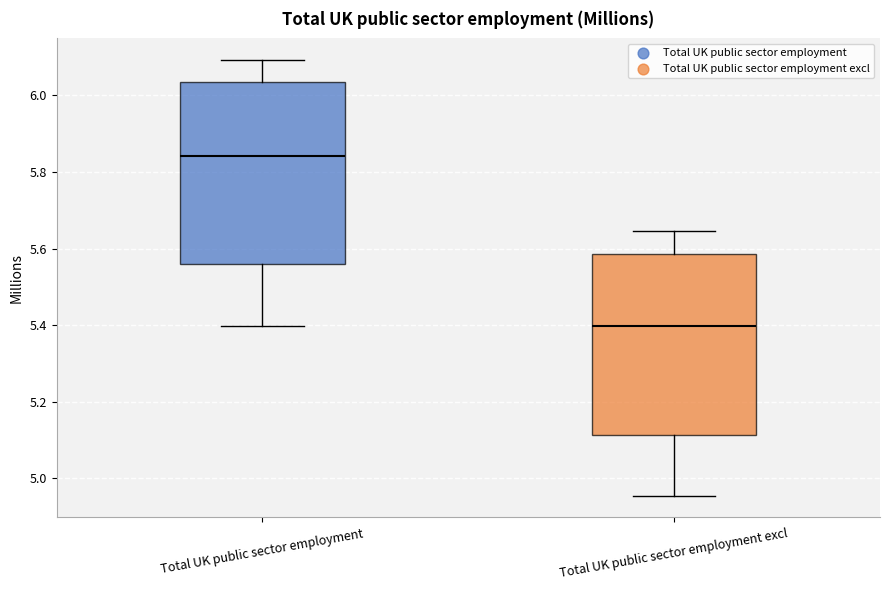

Reading left to right, read every box against the y-axis: the position of its median line, the range the box covers, and the ends of its whiskers. The values are not printed on the chart, so give them approximately, as read against the axis.

Total UK public sector employment: median 5.84, box 5.56 to 6.04, whiskers 5.40 to 6.10
Total UK public sector employment excl: median 5.40, box 5.12 to 5.58, whiskers 4.96 to 5.64